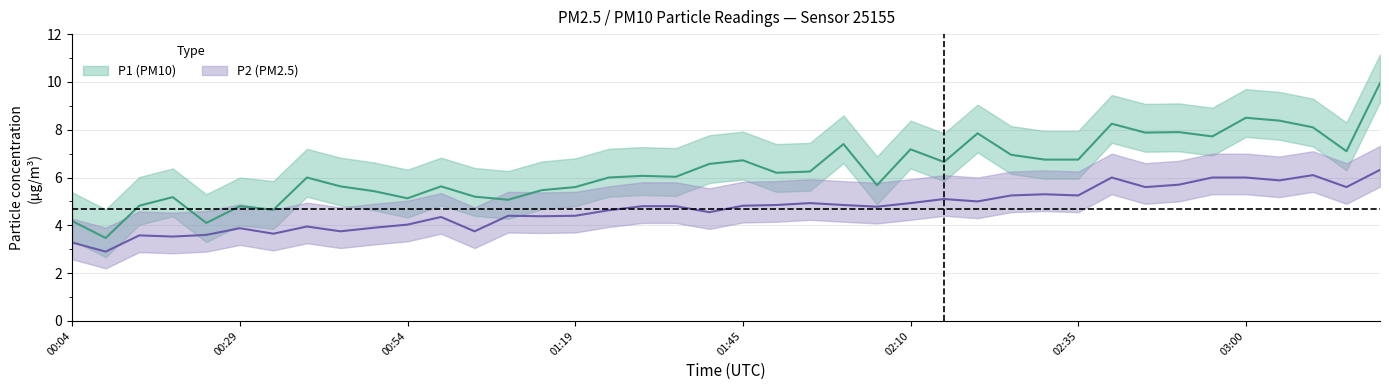

At which label does P2 first exceed 4?

00:54